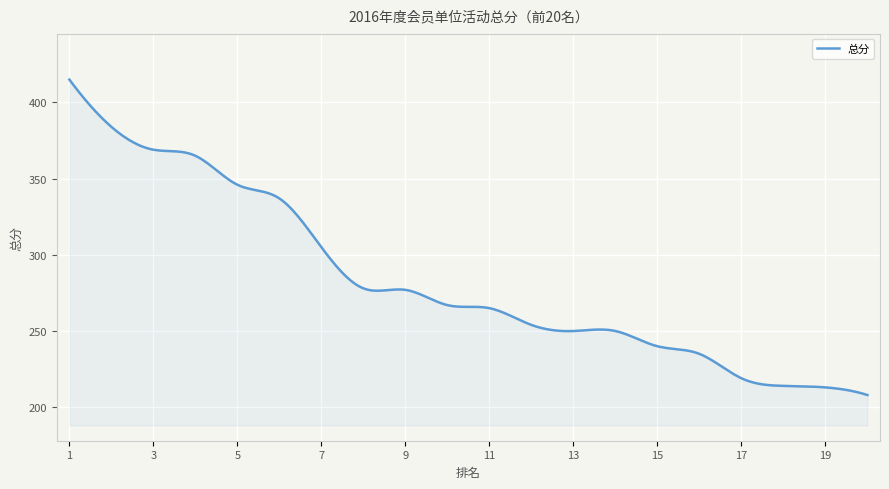

What is the smallest value displayed?

208.0